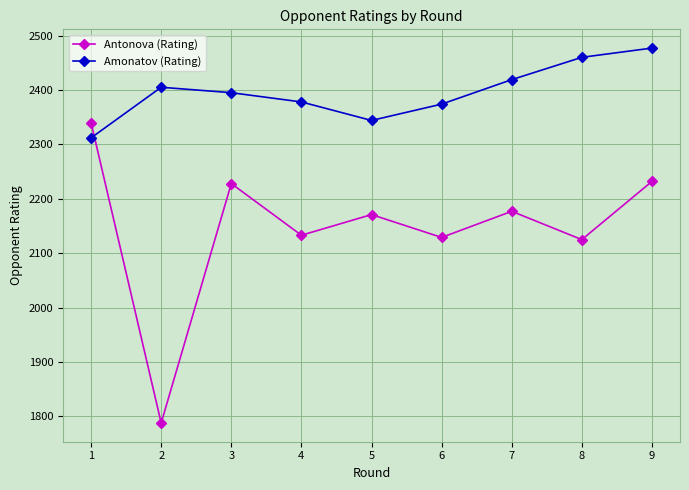

Is the value of Amonatov (Rating) at 4 greater than the value of Antonova (Rating) at 7?

Yes